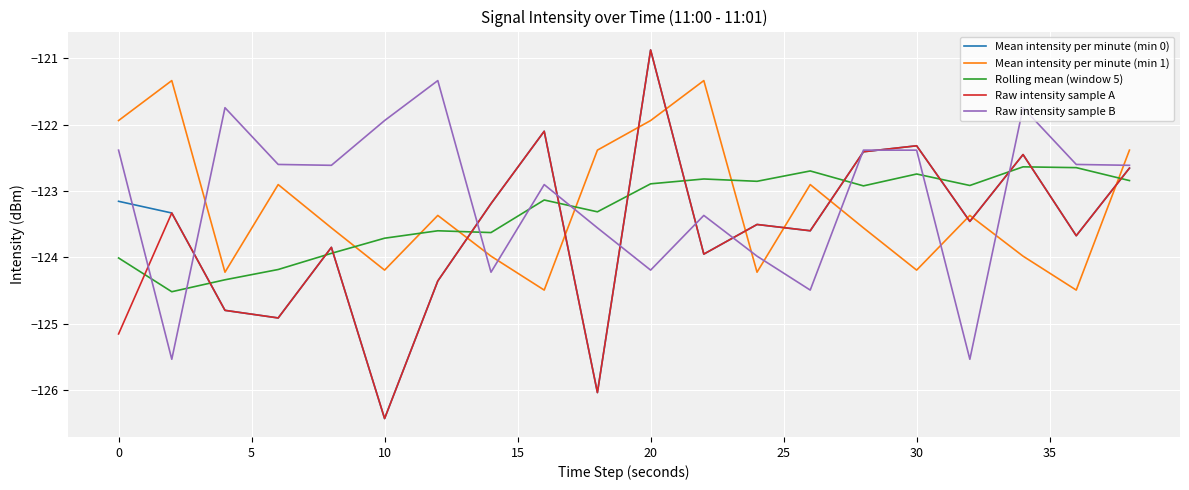

What is the minimum value for Rolling mean (window 5)?

-124.5